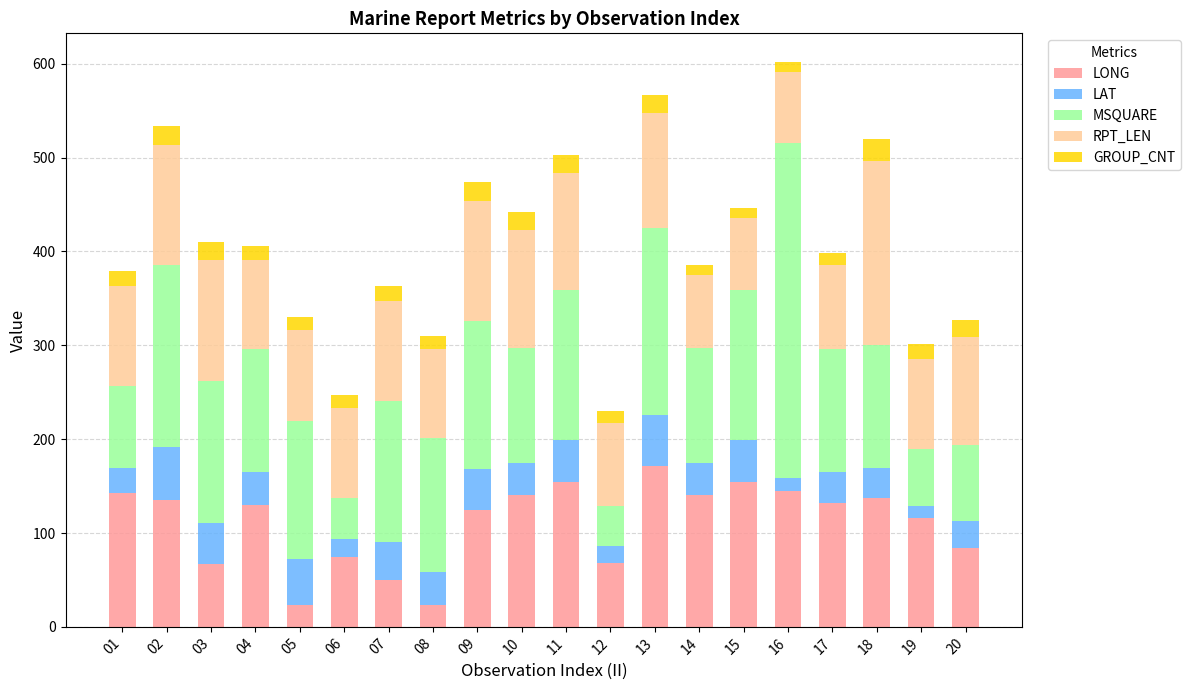

What is the highest value of the LONG series?

171.7